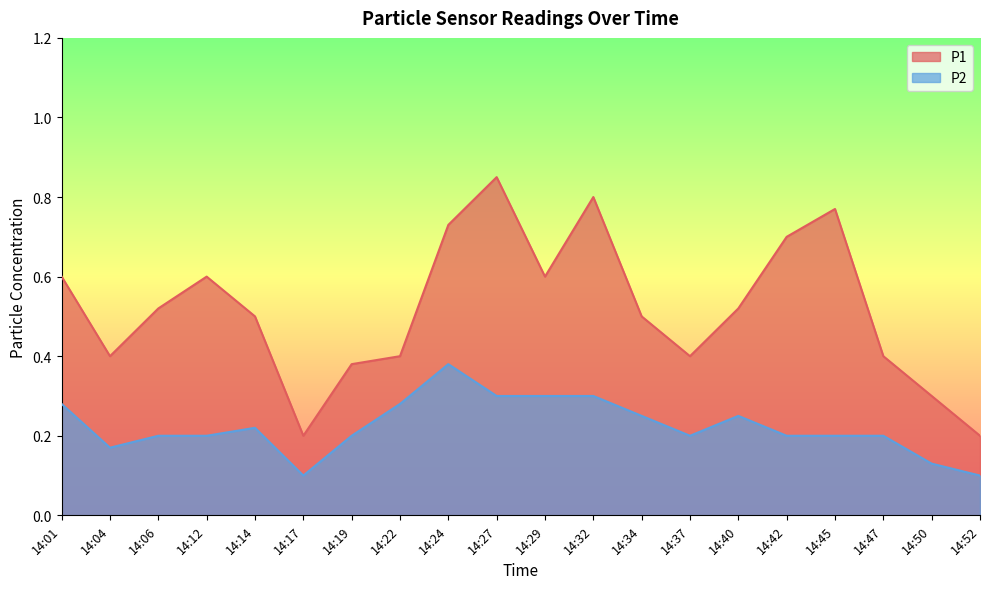

Reading right to left, extract all data points from this chart.

P1: 0.2	0.3	0.4	0.8	0.7	0.5	0.4	0.5	0.8	0.6	0.8	0.7	0.4	0.4	0.2	0.5	0.6	0.5	0.4	0.6
P2: 0.1	0.1	0.2	0.2	0.2	0.2	0.2	0.2	0.3	0.3	0.3	0.4	0.3	0.2	0.1	0.2	0.2	0.2	0.2	0.3